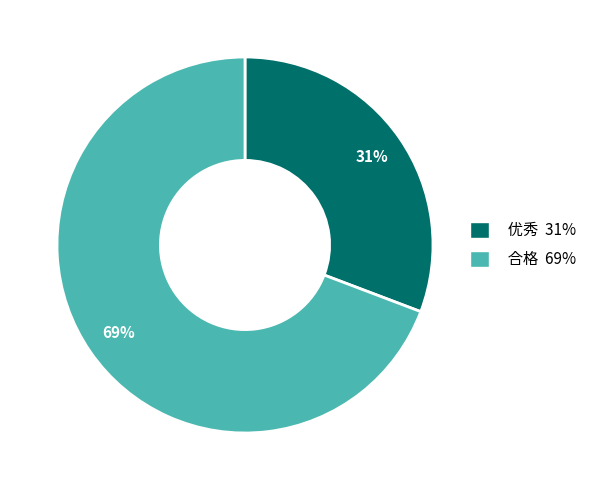

Combined, do 合格 69% and 优秀 31% account for over 50%?

Yes